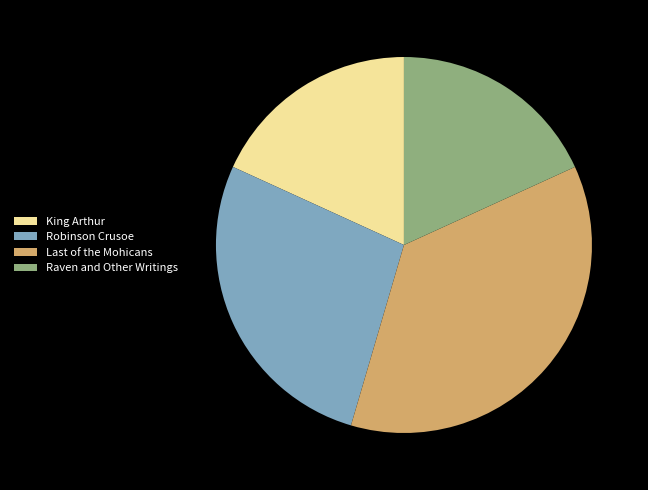

Between Raven and Other Writings and Robinson Crusoe, which is larger?

Robinson Crusoe